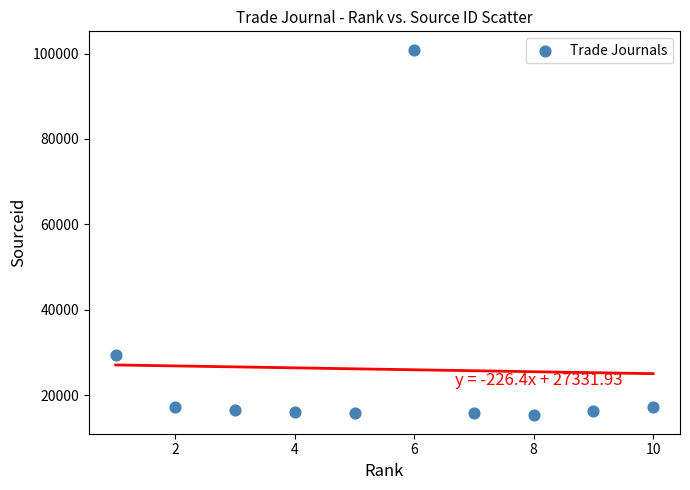

What is the average X value?

6